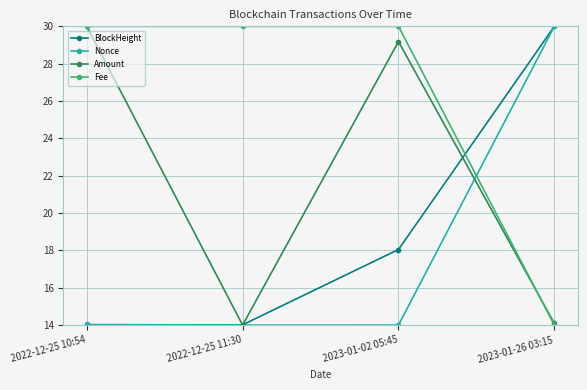

The Fee series shows 42.7 at 2022-12-25 10:54. True or false?

False